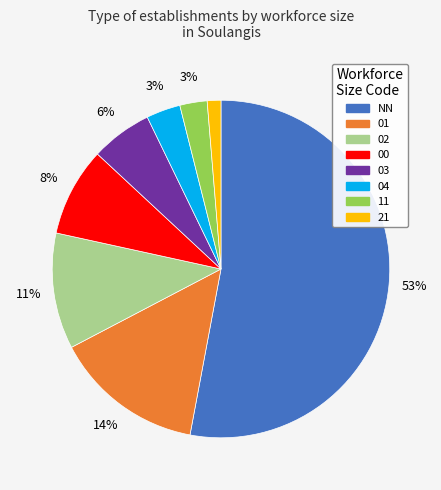

To the nearest percent, what is the difference between the 21 and 03 slice percentages?

5%